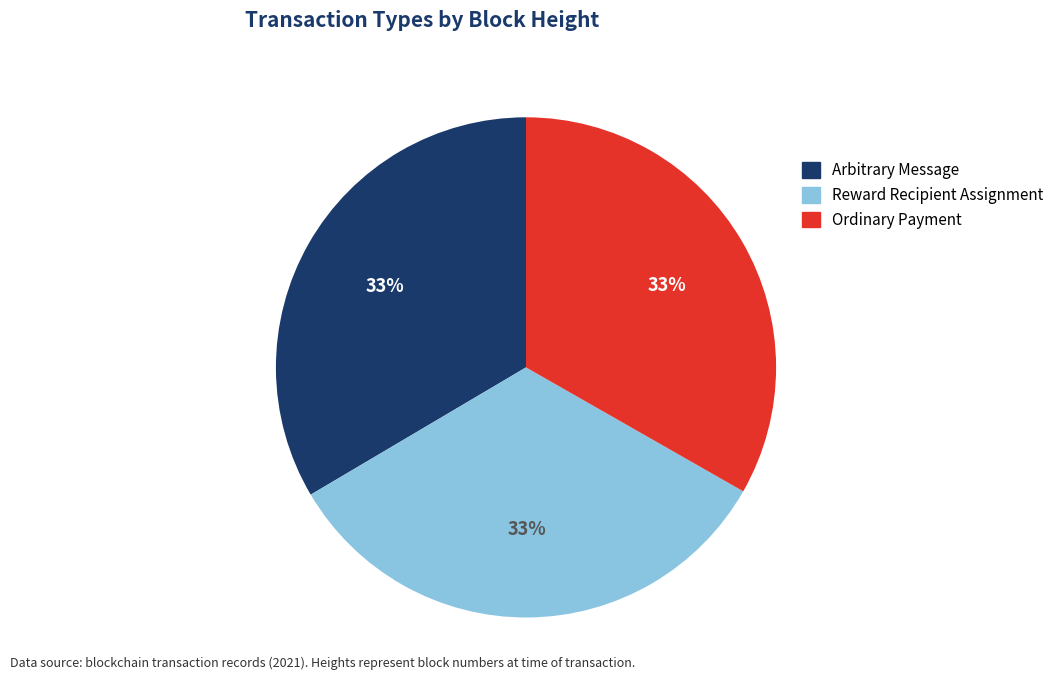

What is the ratio of the value at Arbitrary Message to the value at Reward Recipient Assignment?

1.0